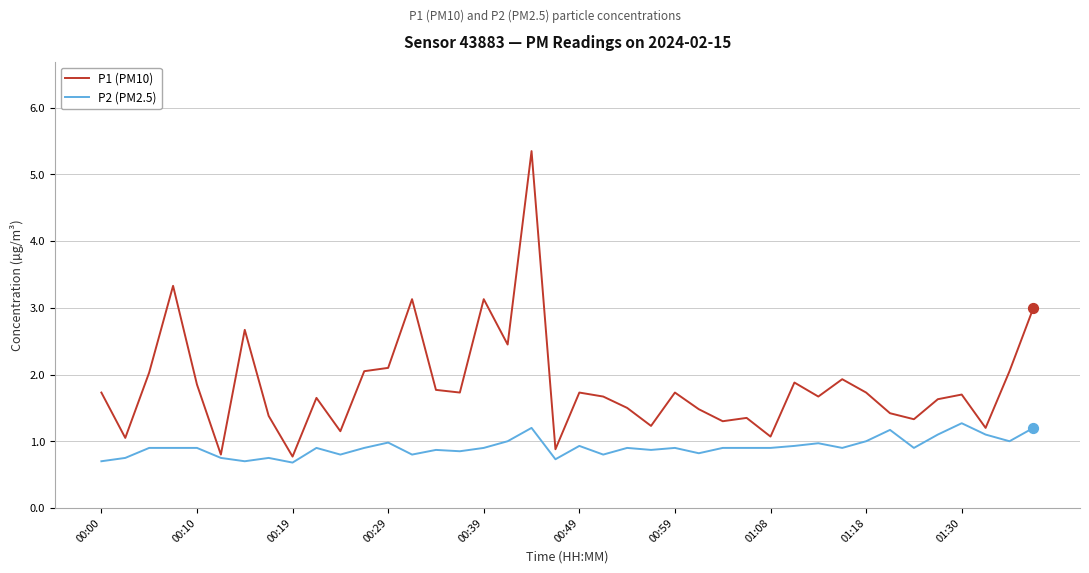

Which series has the largest total across all categories?

P1 (PM10)